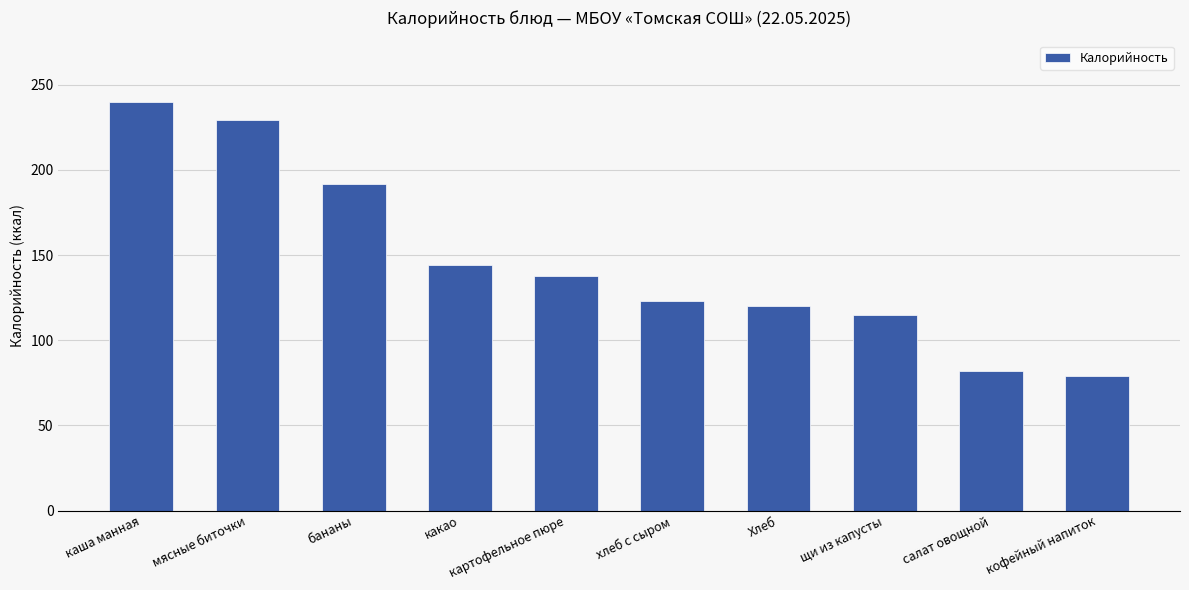

Where is the data nearest to the value 159?

какао